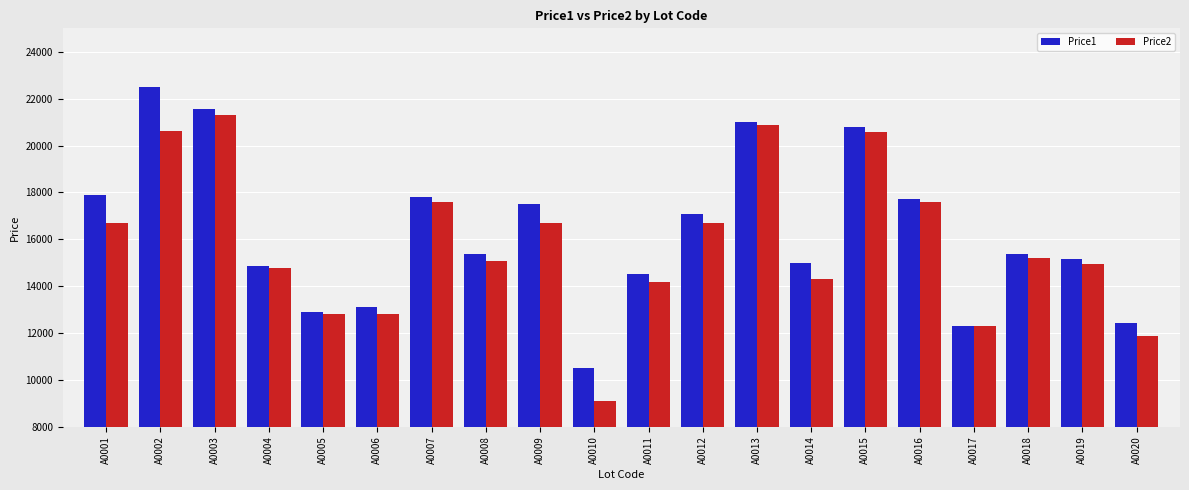

What is the value of the Price2 bar at the 13th from the left?

20881